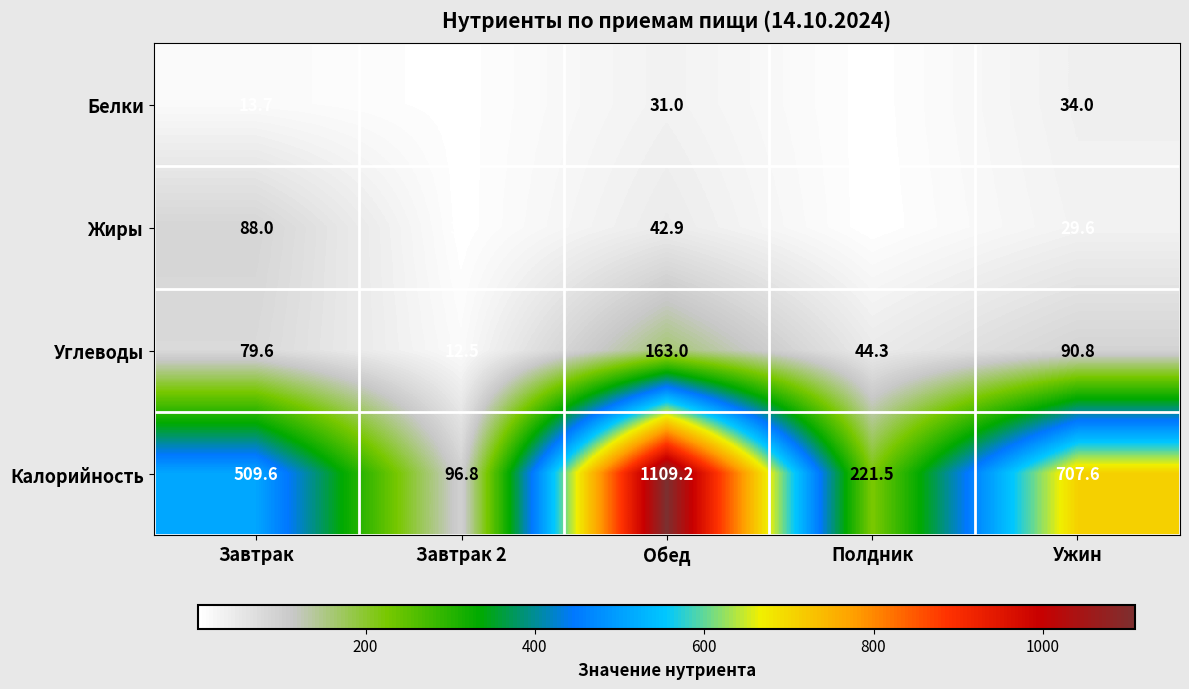

What is the difference between the maximum and second lowest values in the Жиры series?

84.7